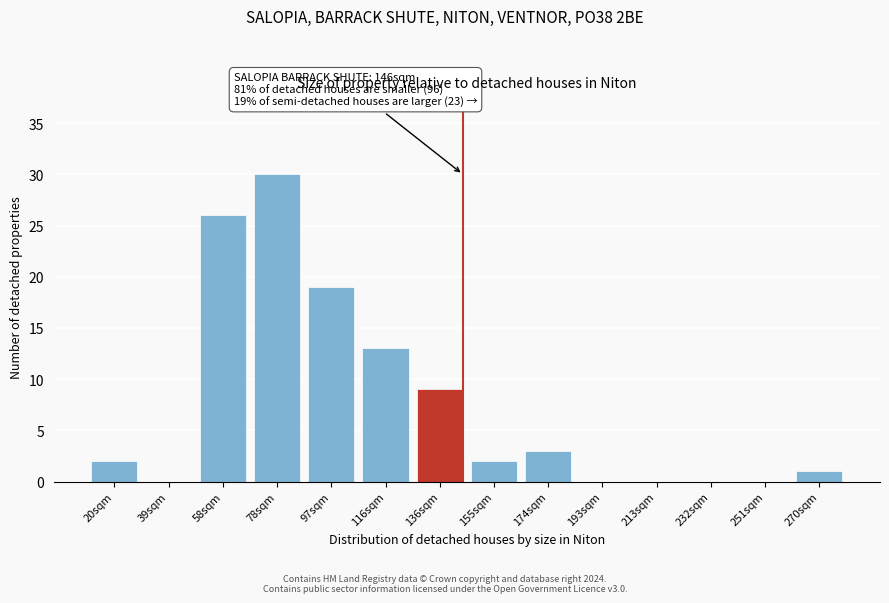

Reading left to right, transcribe all the data shown in this chart.

20sqm=2	39sqm=0	58sqm=26	78sqm=30	97sqm=19	116sqm=13	136sqm=9	155sqm=2	174sqm=3	193sqm=0	213sqm=0	232sqm=0	251sqm=0	270sqm=1